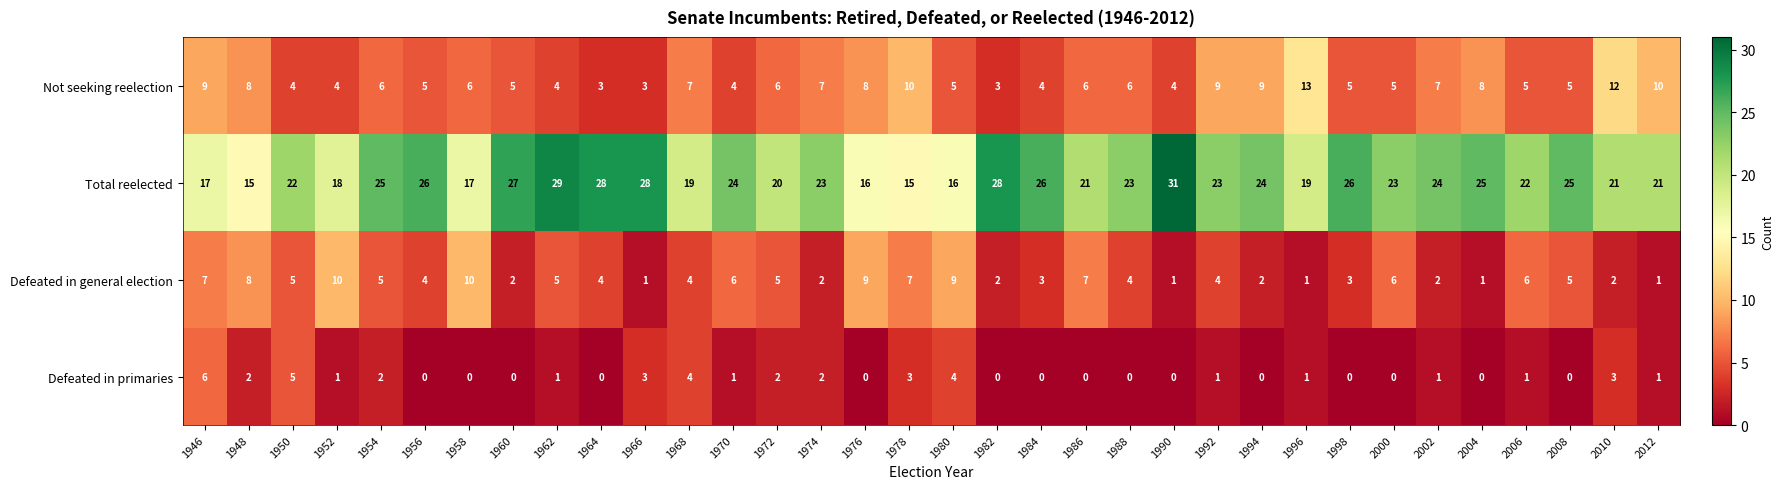

The value of Defeated in general election at 2006 is 2. True or false?

False